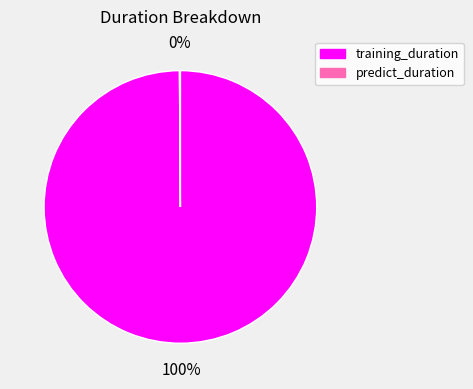

Is it true that training_duration is 89% of the pie?

False